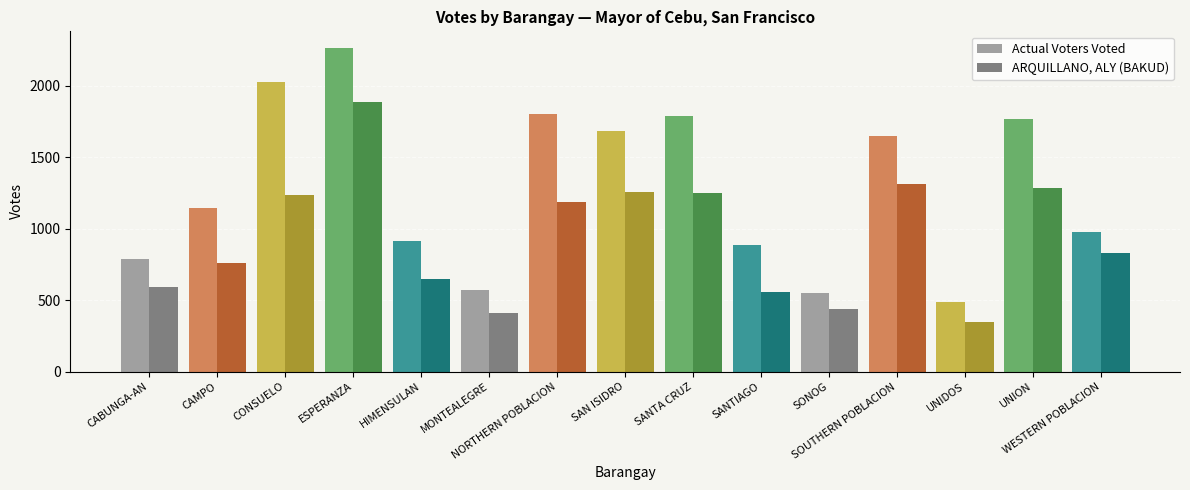

Is it true that Actual Voters Voted equals 485 at UNIDOS?

True